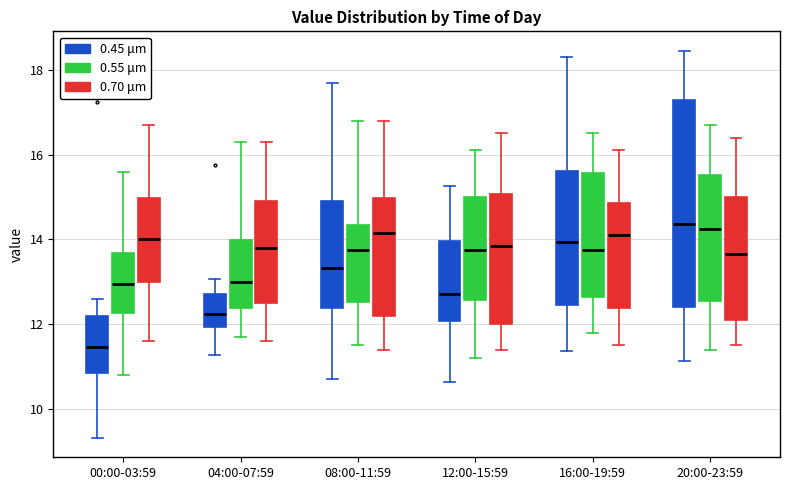

Where is the upper edge of the box for 20:00-23:59 (0.45 μm) on the y-axis? The values are not printed on the chart, so give them approximately, as read against the axis.

17.2